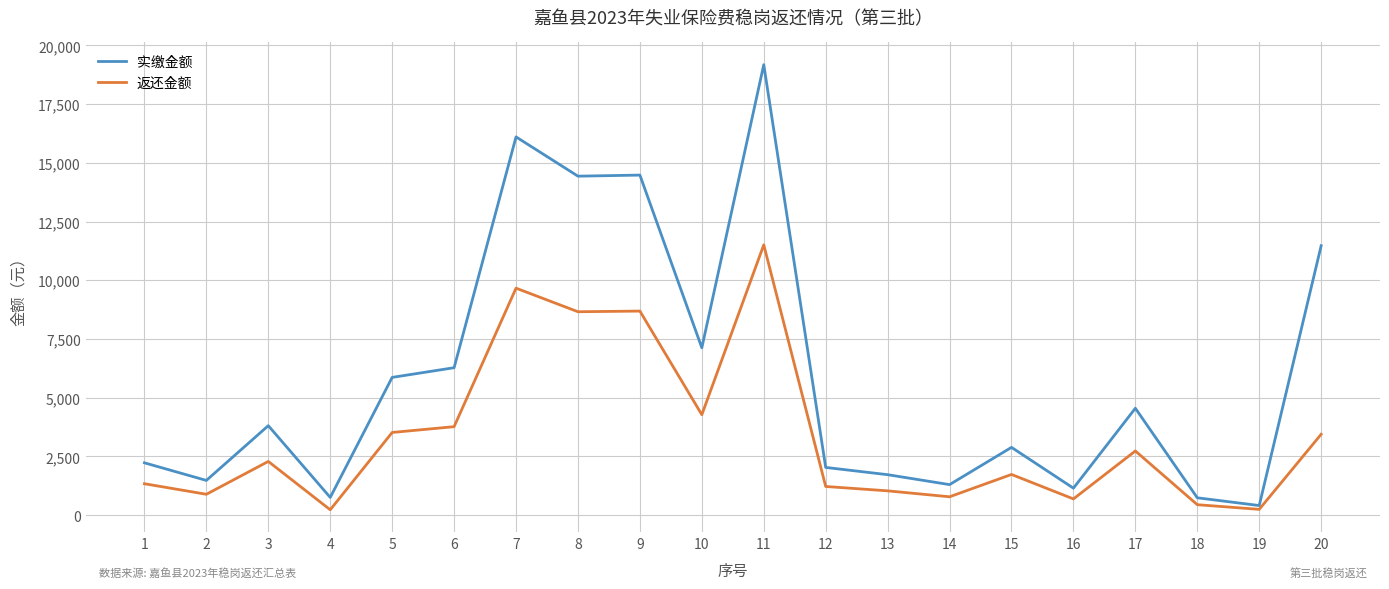

List the series in order of their peak value, highest first.

实缴金额, 返还金额